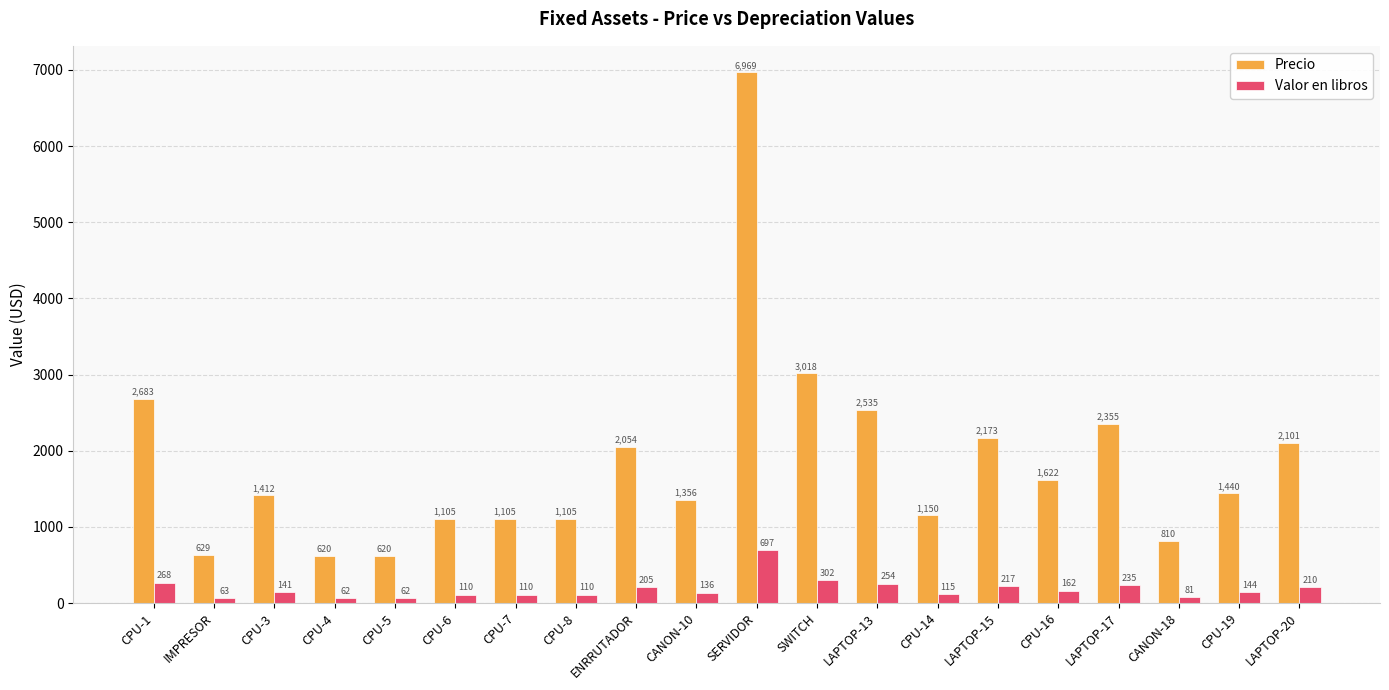

What is the difference between the highest and lowest values at LAPTOP-20?

1890.5